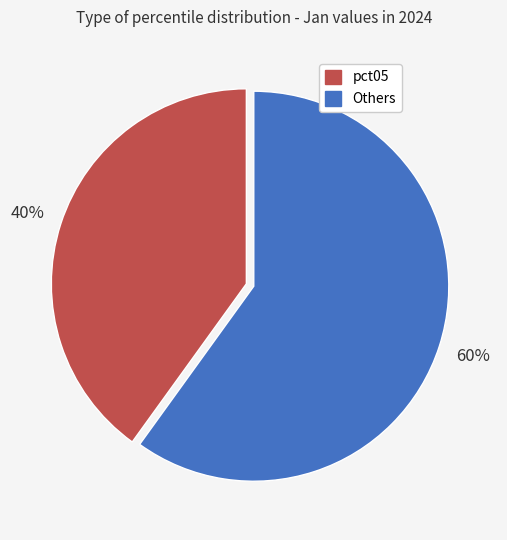

To the nearest percent, what is the average slice percentage?

50%